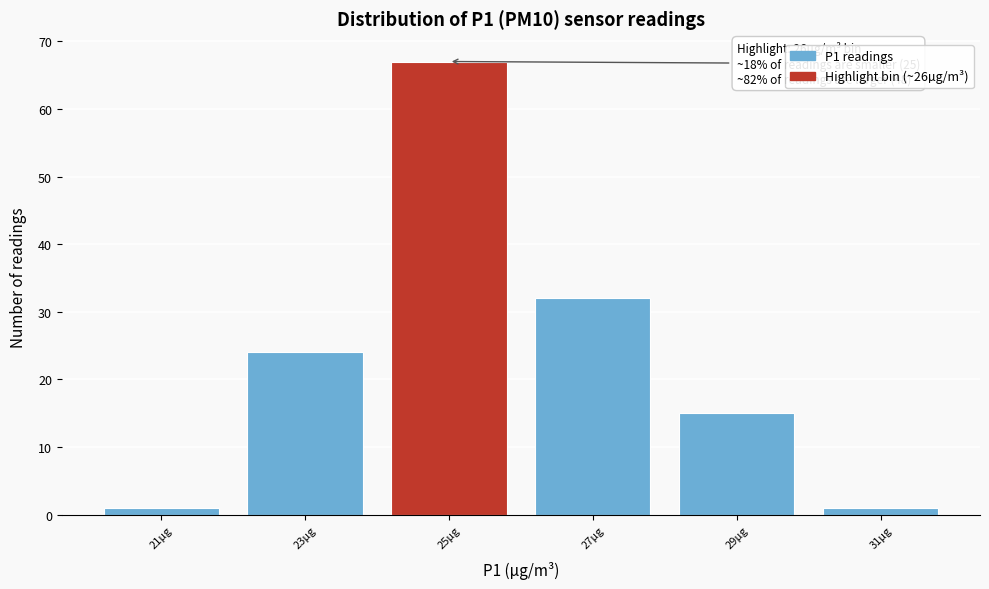

Reading right to left, transcribe all the data shown in this chart.

31µg=1	29µg=15	27µg=32	25µg=67	23µg=24	21µg=1